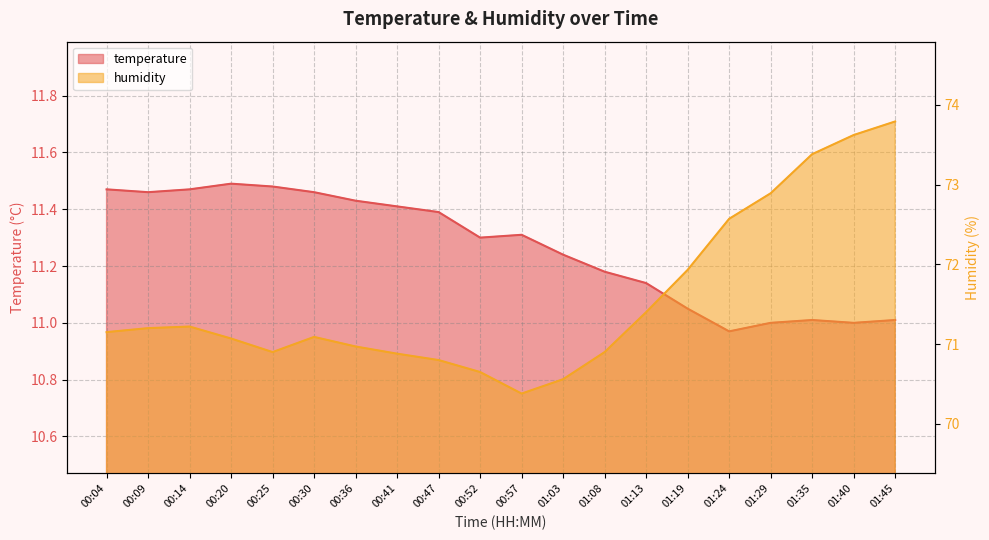

What is the difference between the temperature values at 01:24 and 00:09?

0.5